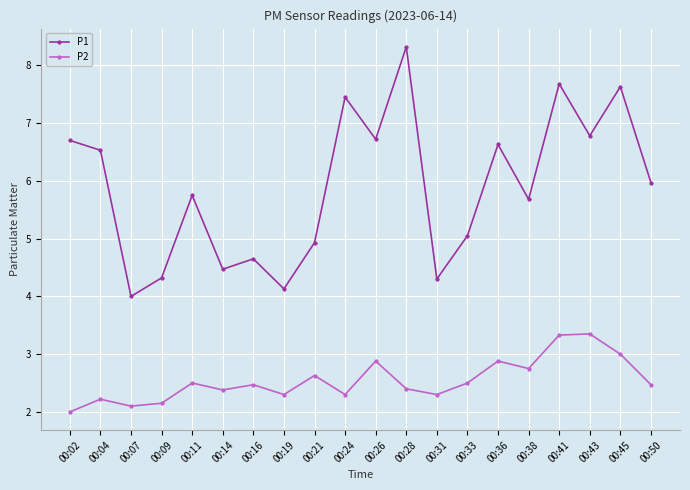

True or false: P2 and P1 intersect in this chart.

False